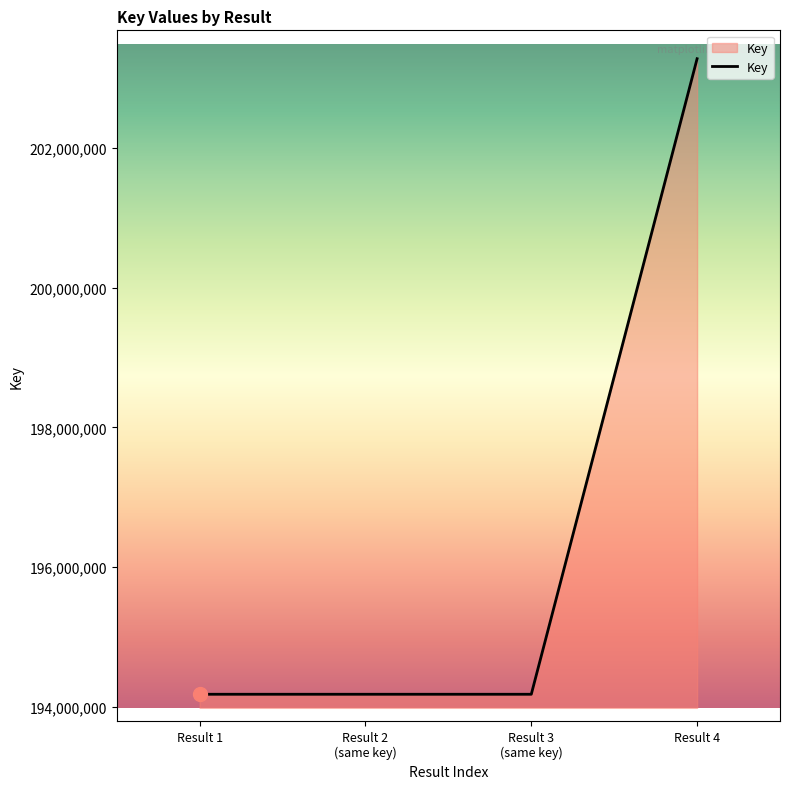

Is it true that the value at Result 1 is 78090838?

False